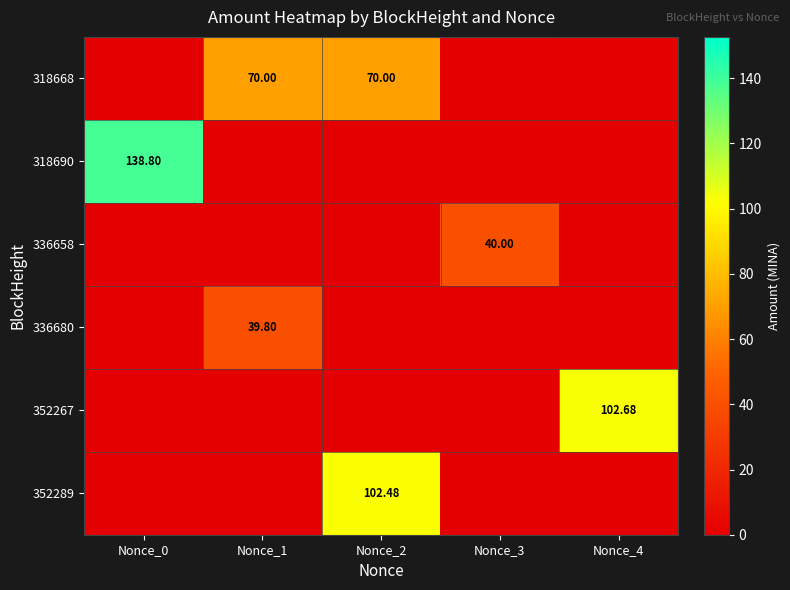

What is the difference between the highest and lowest values at Nonce_2?

102.5